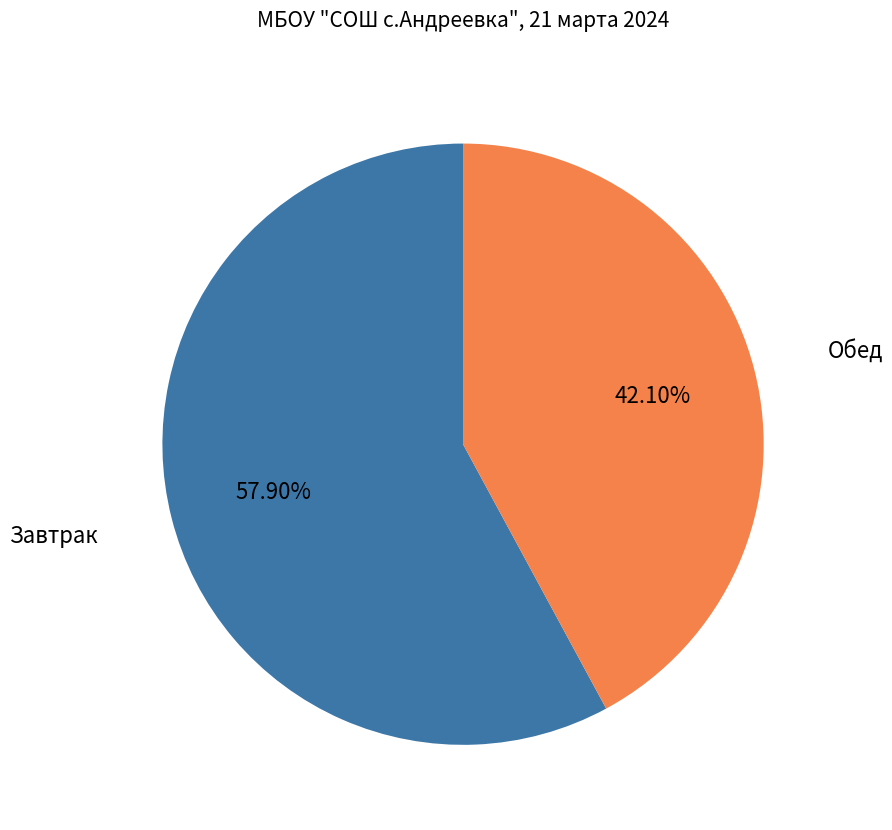

Is there a majority slice in this chart?

Yes